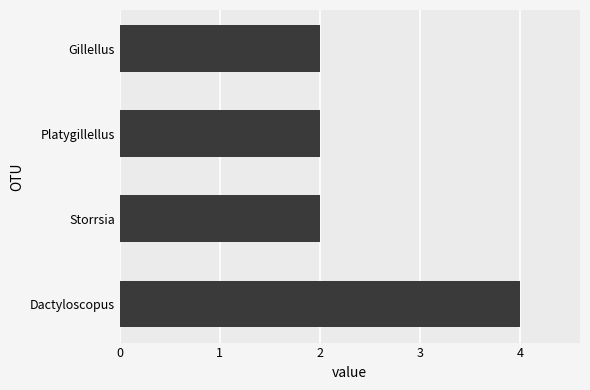

How many categories are shown in the chart?

4